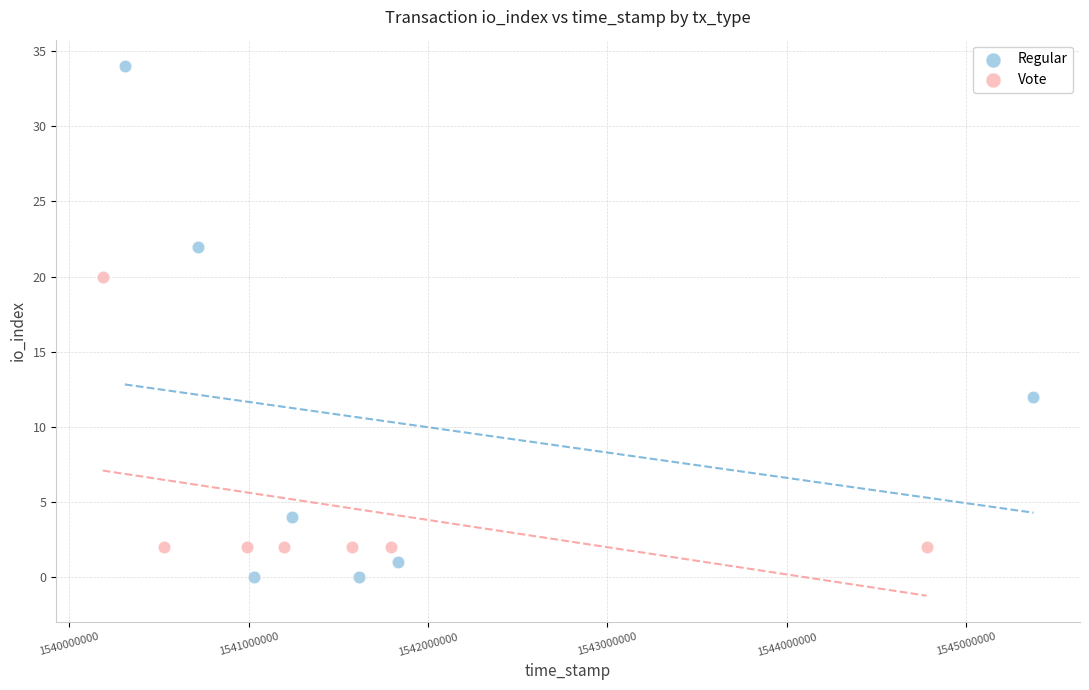

What are all the series names shown in the legend?

Regular, Vote